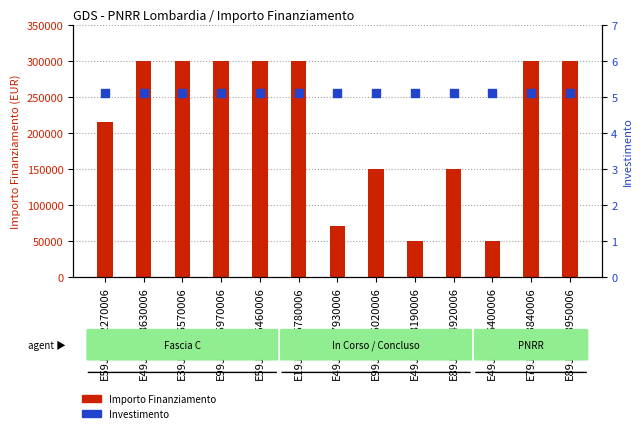

Which series has the largest total across all categories?

Importo Finanziamento